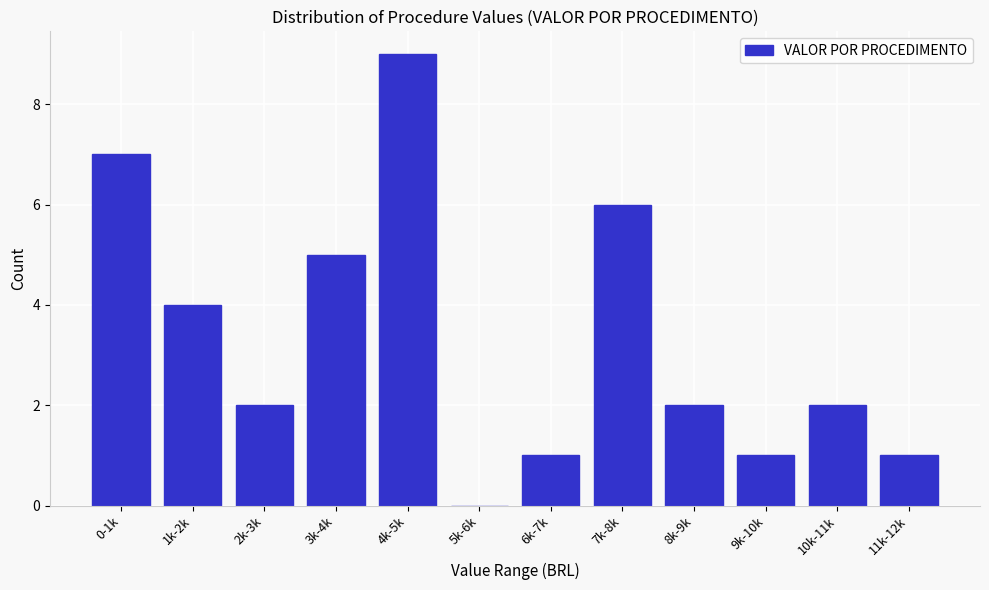

Reading left to right, extract all data points from this chart.

0-1k=7	1k-2k=4	2k-3k=2	3k-4k=5	4k-5k=9	5k-6k=0	6k-7k=1	7k-8k=6	8k-9k=2	9k-10k=1	10k-11k=2	11k-12k=1